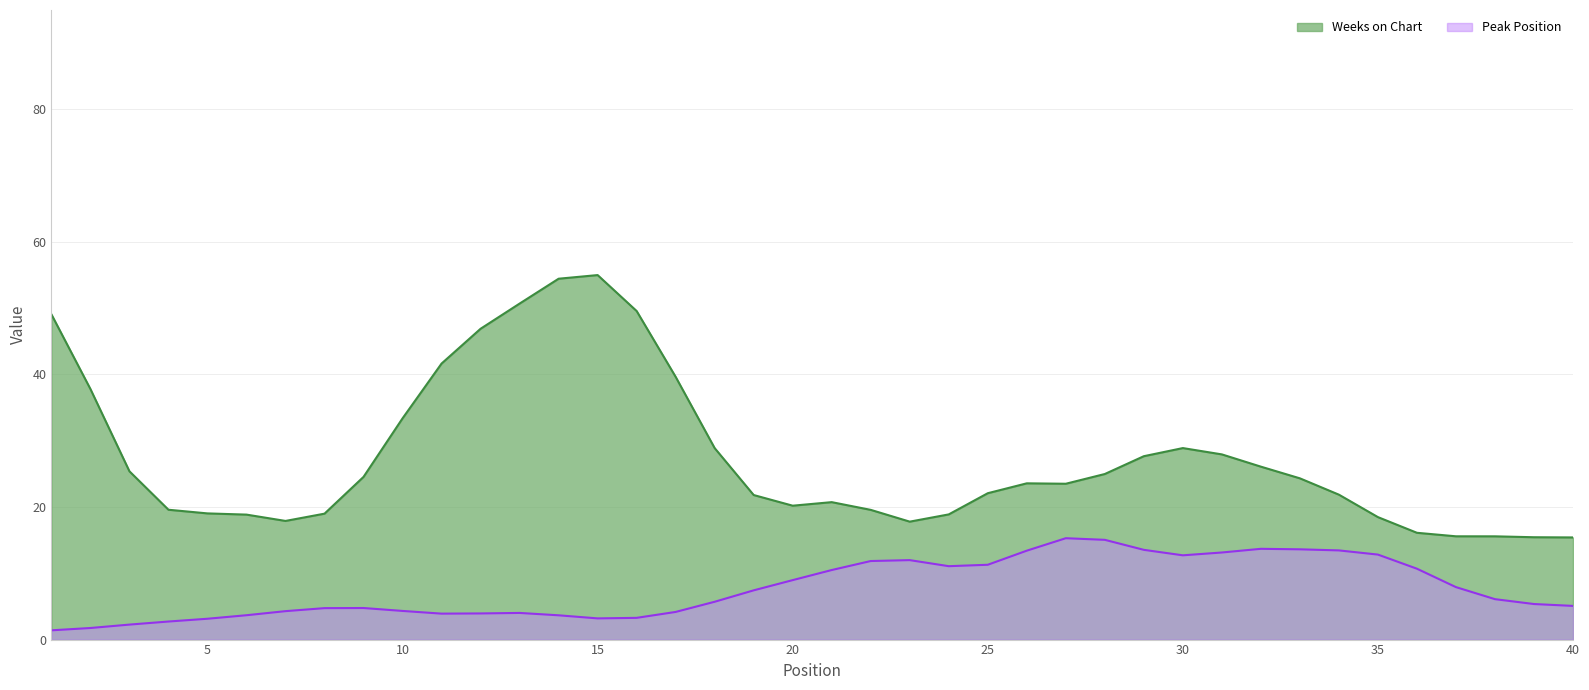

What is the difference between the maximum and second lowest values in the Peak Position series?

13.5